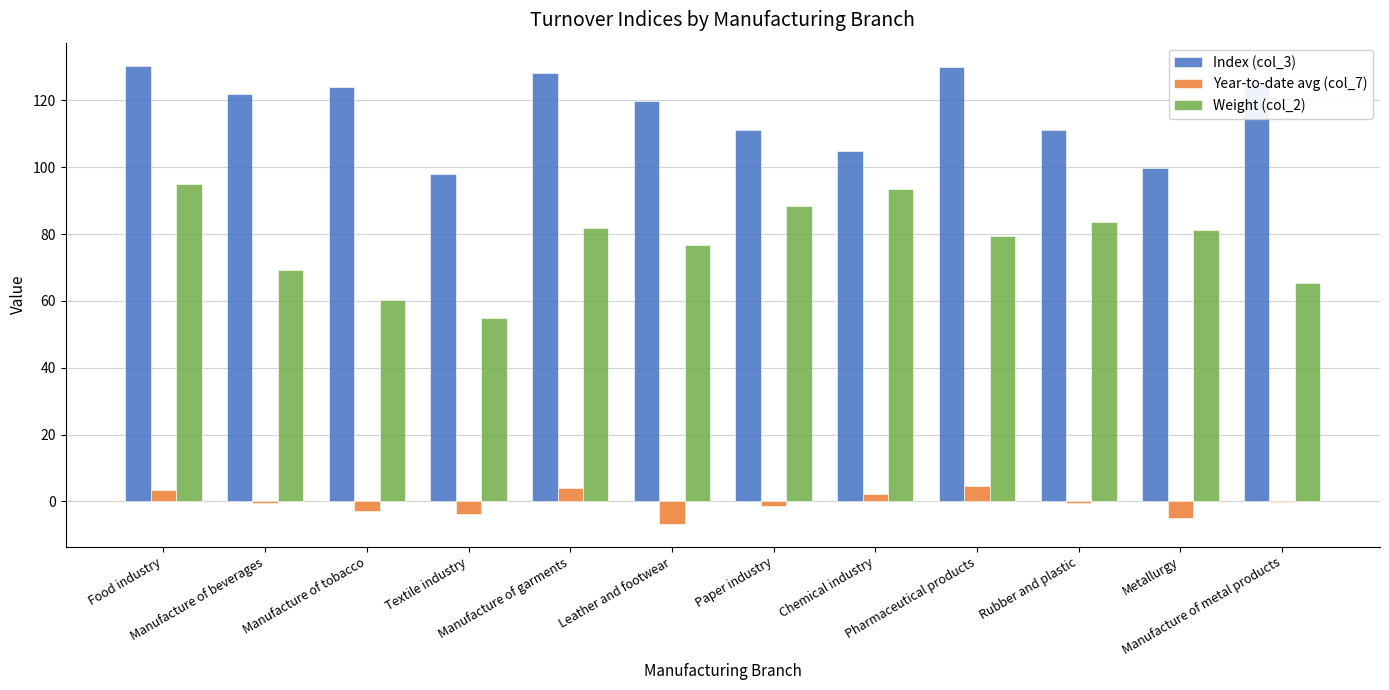

Which series has the largest total across all categories?

Index (col_3)